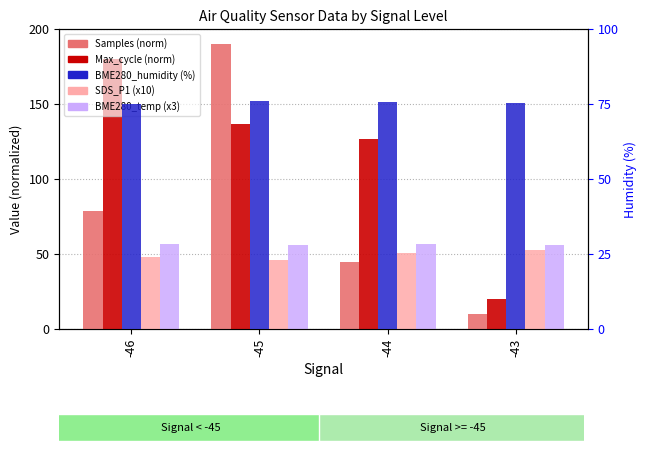

The SDS_P1 (x10) series shows 53.0 at -43. True or false?

True